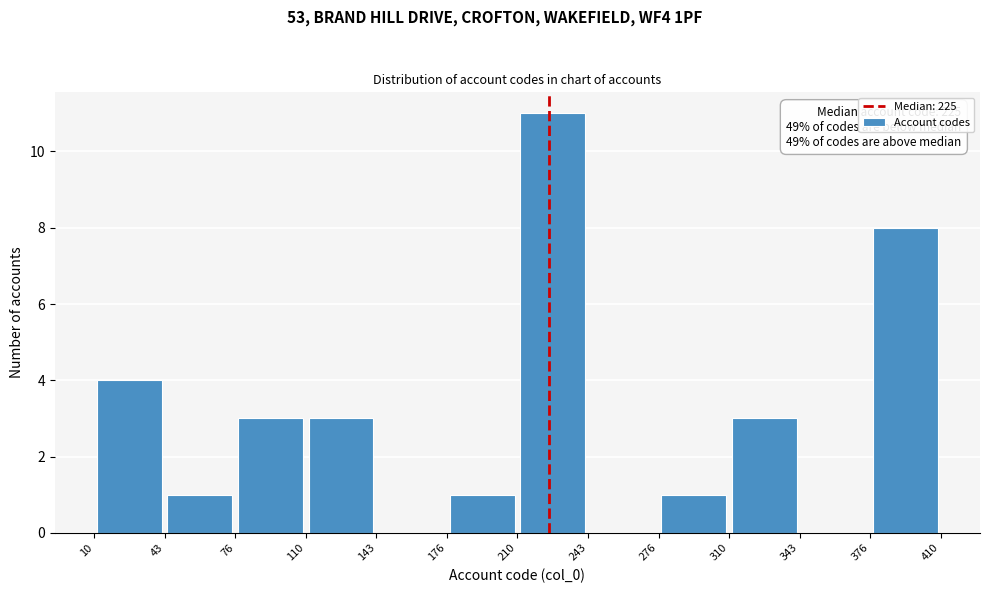

Over which range of the x-axis is the bar tallest?

210 to 243